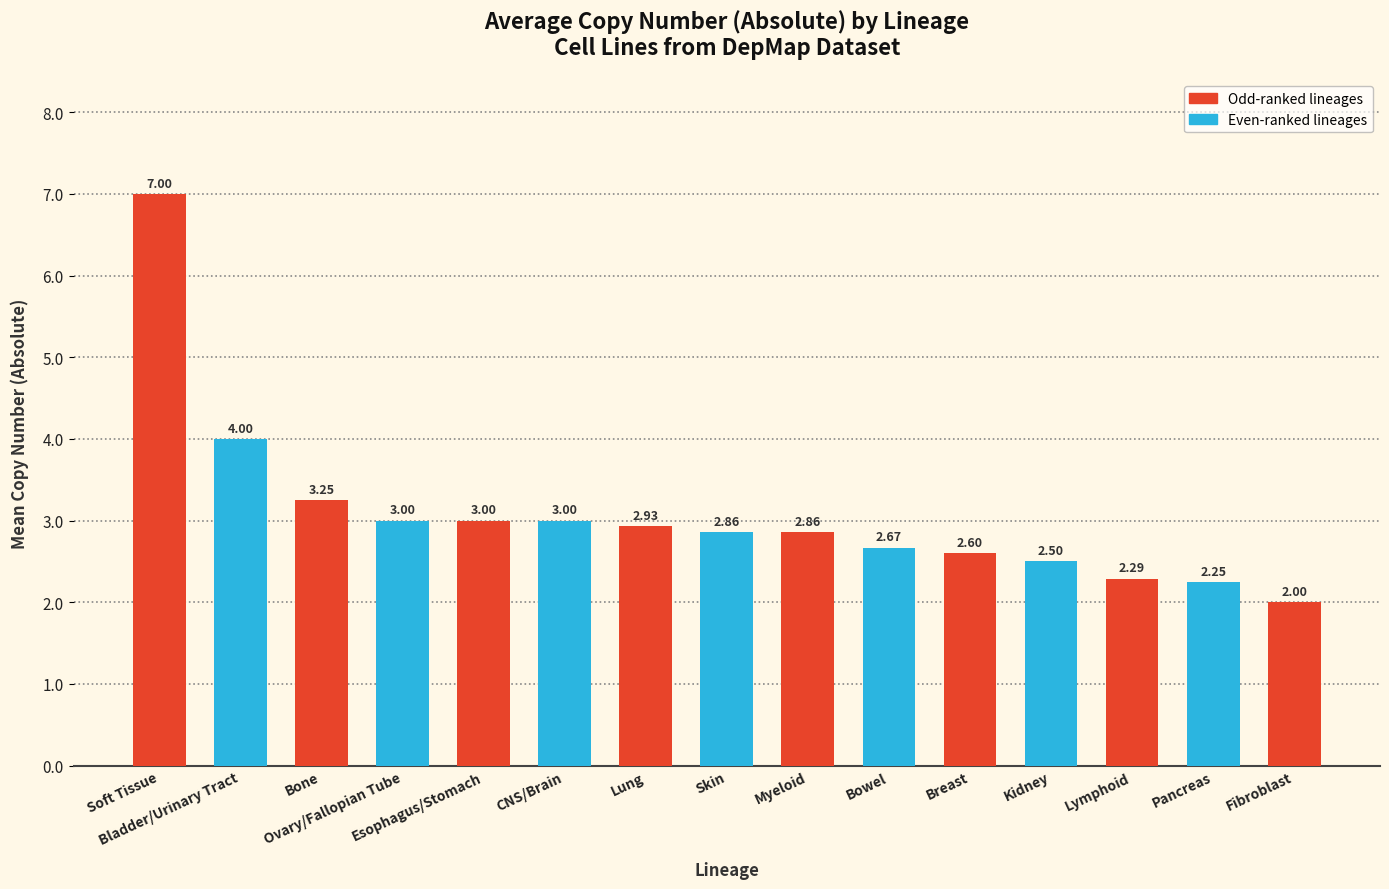

Is it true that the value at Bone is 2.2?

False